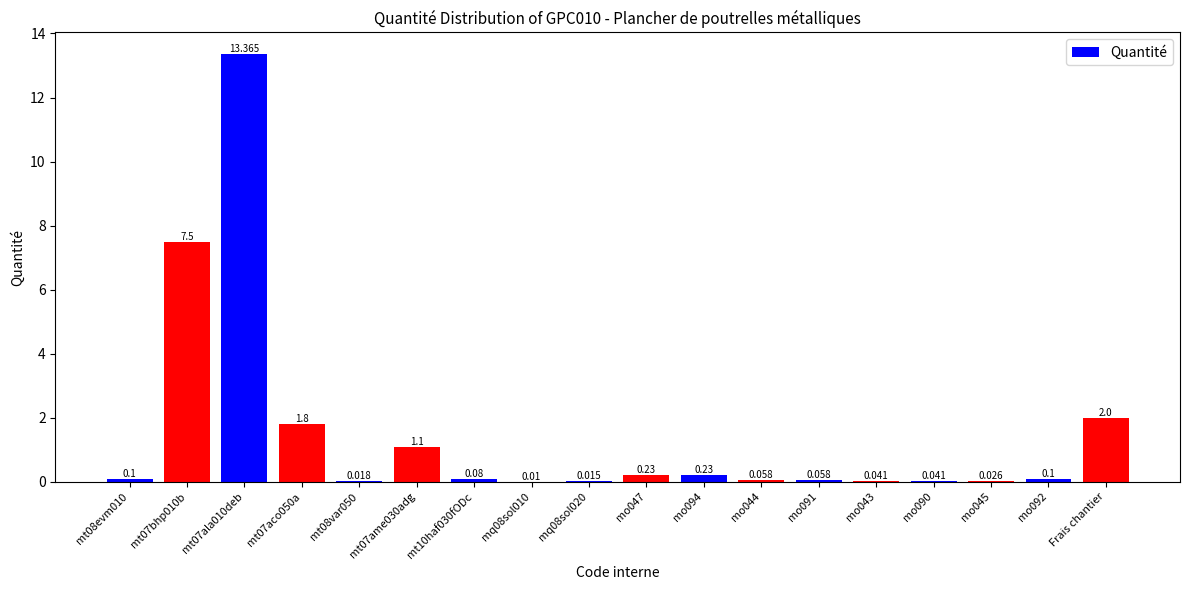

Reading right to left, extract all data points from this chart.

Frais chantier=2.0	mo092=0.1	mo045=0.0	mo090=0.0	mo043=0.0	mo091=0.1	mo044=0.1	mo094=0.2	mo047=0.2	mq08sol020=0.0	mq08sol010=0.0	mt10haf030fODc=0.1	mt07ame030adg=1.1	mt08var050=0.0	mt07aco050a=1.8	mt07ala010deb=13.4	mt07bhp010b=7.5	mt08evm010=0.1